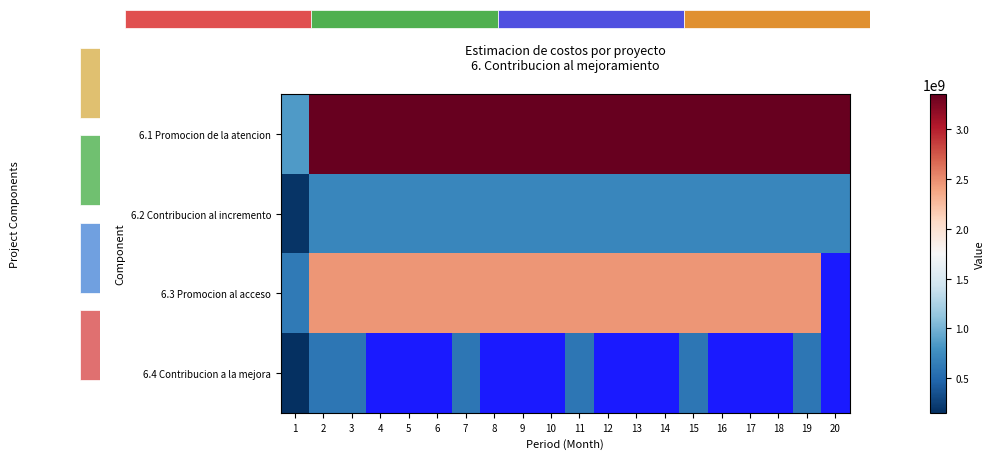

Rank the series by their average value, from lowest to highest.

6.2 Contribucion al incremento, 6.3 Promocion al acceso, 6.4 Contribucion a la mejora, 6.1 Promocion de la atencion